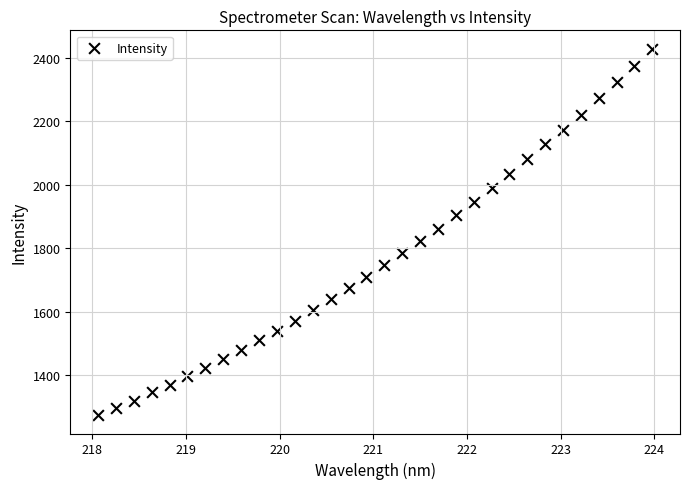

What is the range of Y values (max minus min)?

1154.3